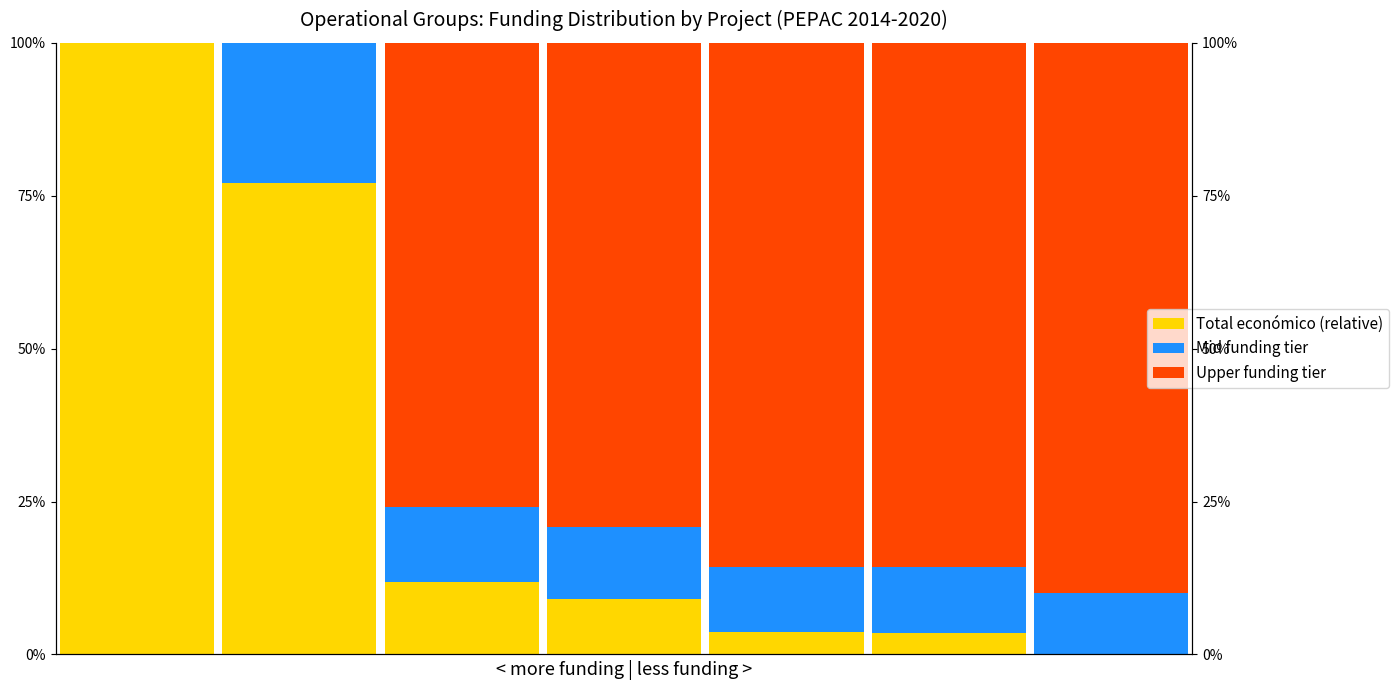

What is the total value across all series at 4?

1.0